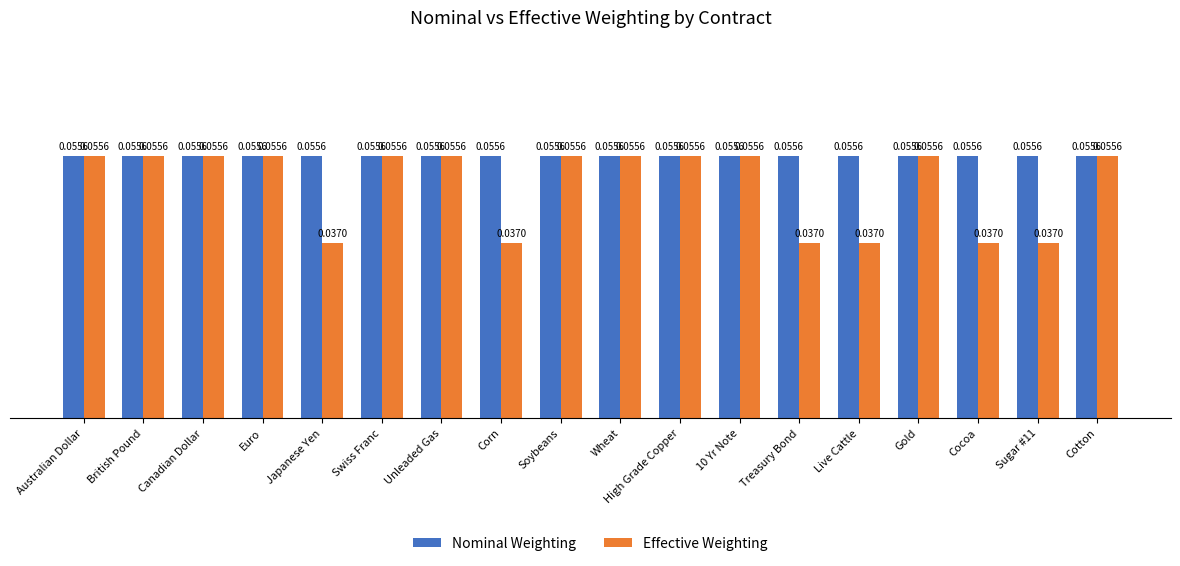

At how many categories does at least one series exceed 0?

18